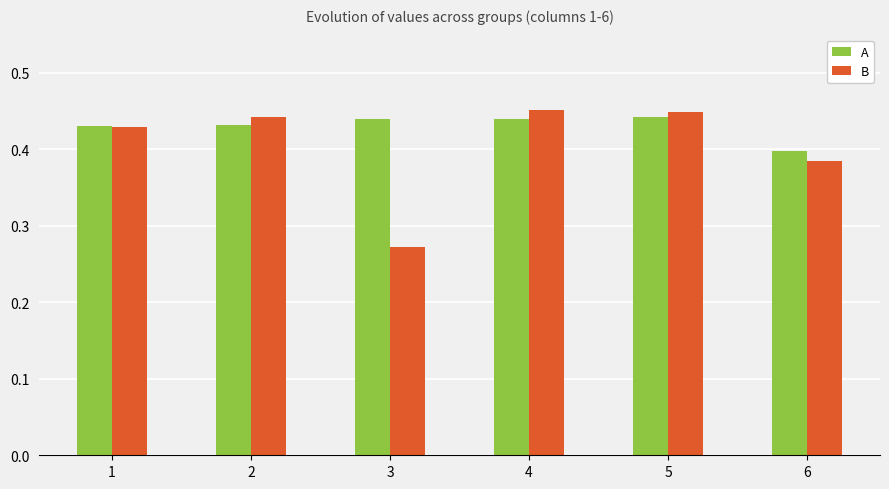

Which category has the lowest value in the A series?

6